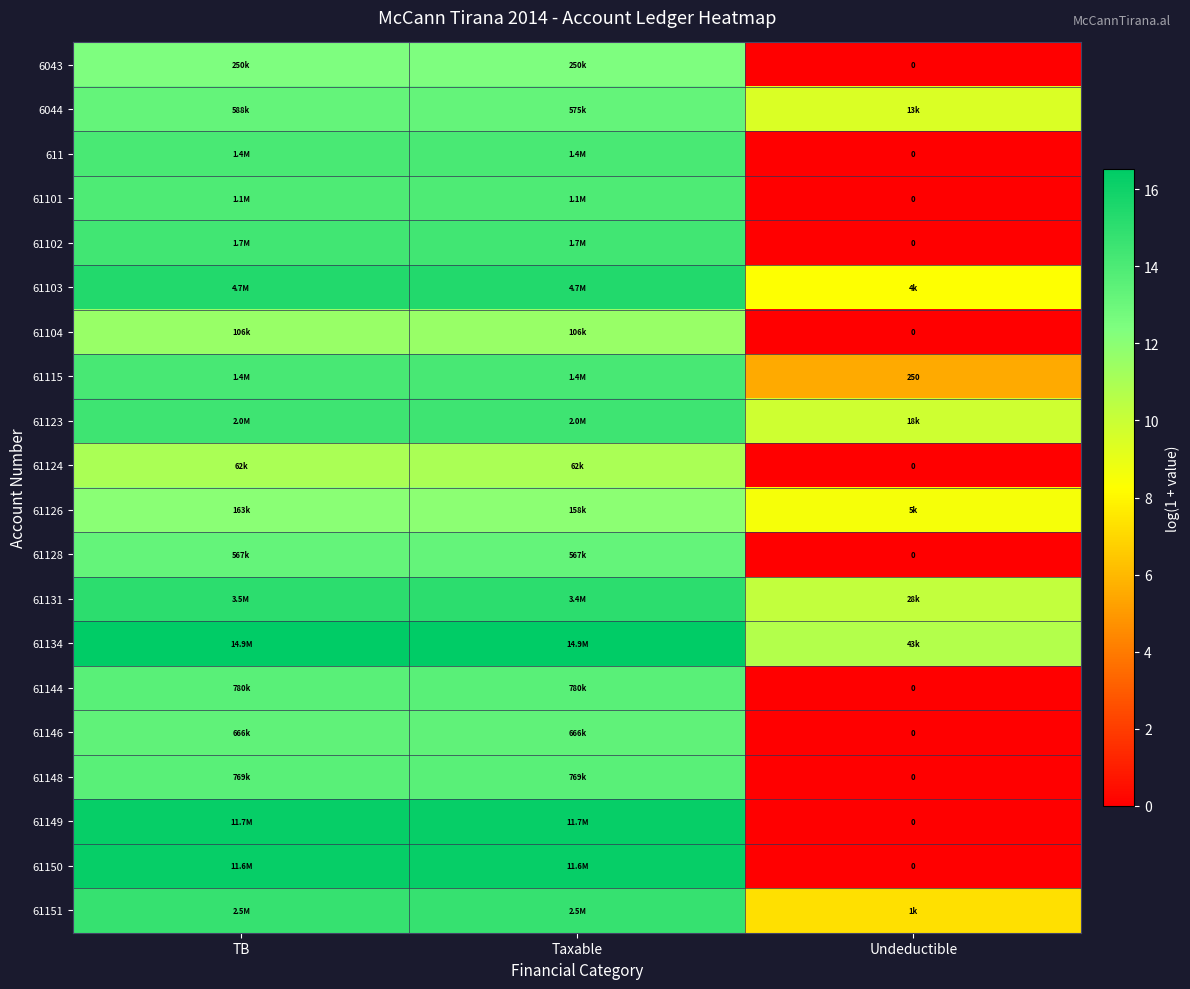

Which category has the highest value across all series?

TB